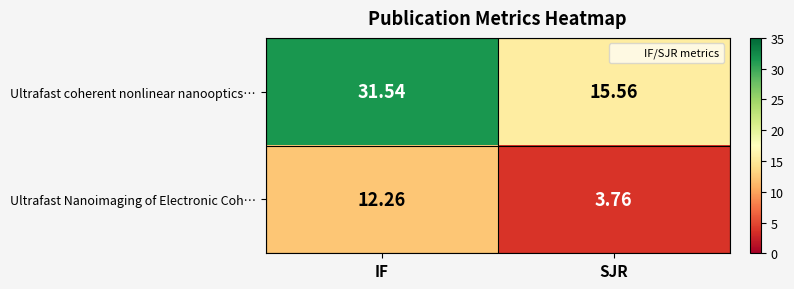

Which series has the largest total across all categories?

Ultrafast coherent nonlinear nanooptics…